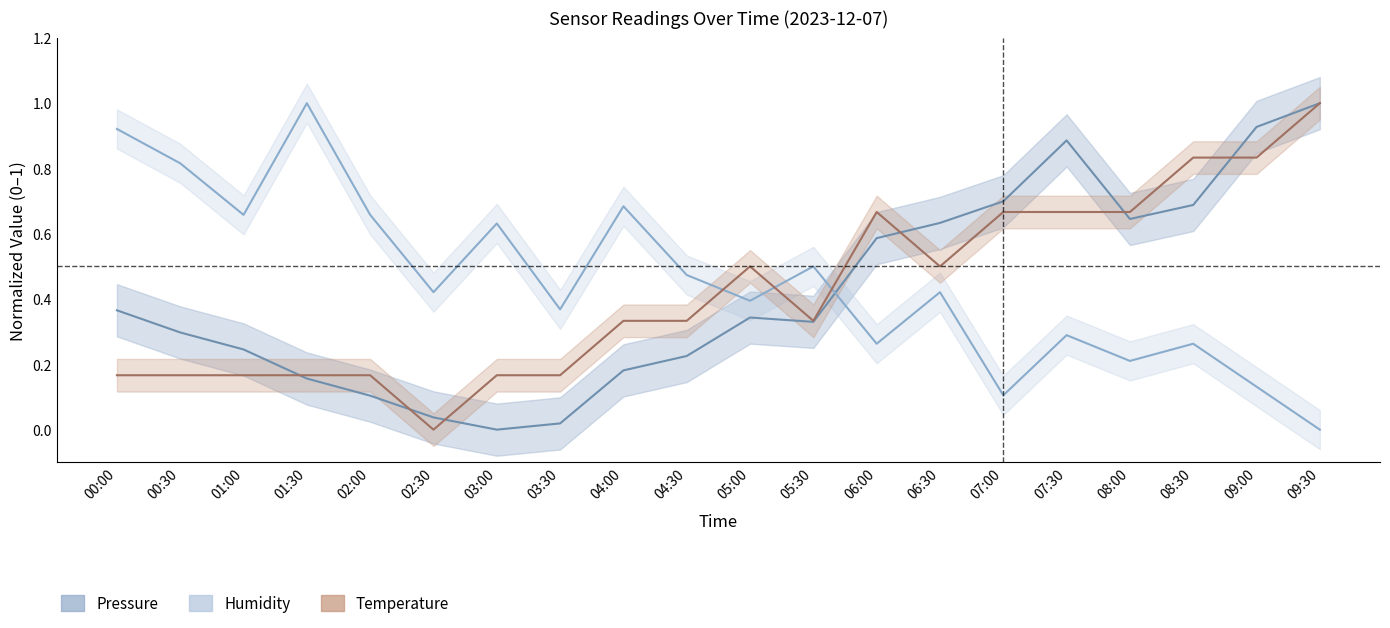

Where do BME280 Humidity and BME280 Temperature first cross each other?

04:30 and 05:00